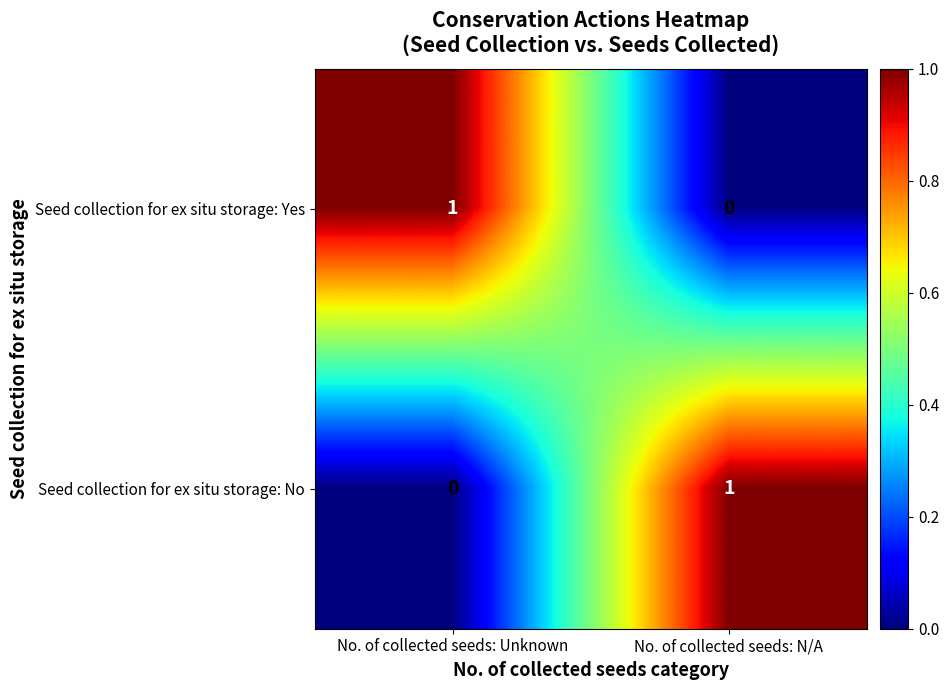

The value of Seed collection for ex situ storage: No at No. of collected seeds: Unknown is 0. True or false?

True